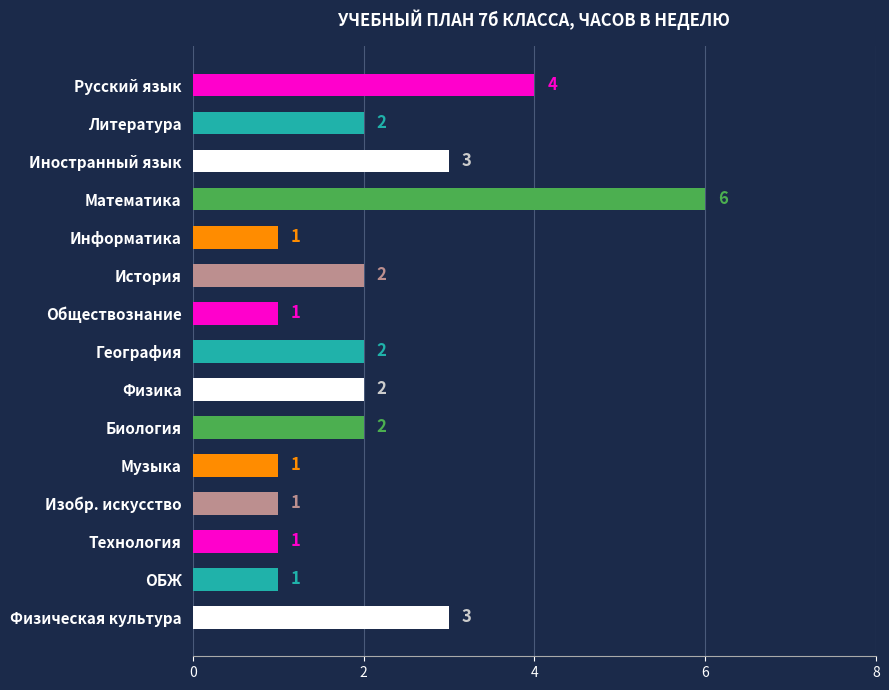

How many series are shown in this chart?

1